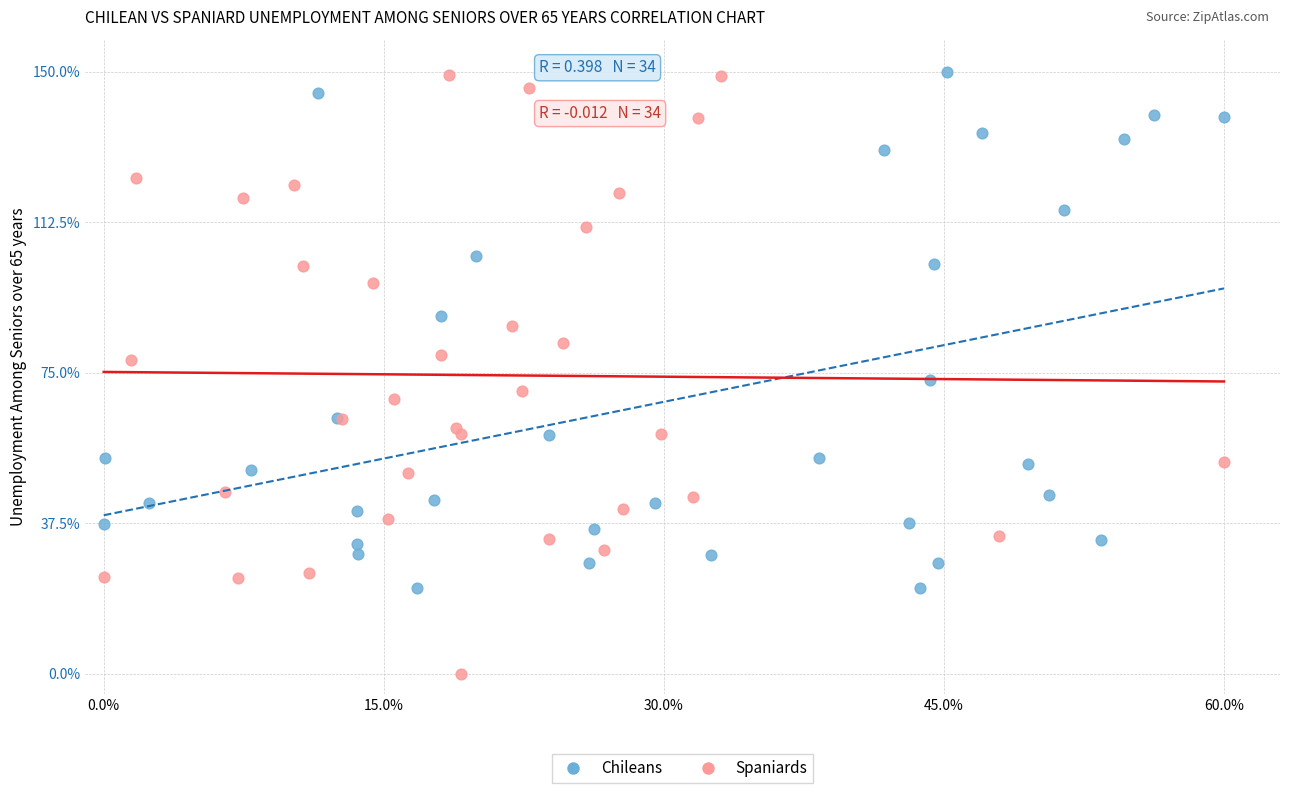

Which series contains the lowest Y value?

Spaniards